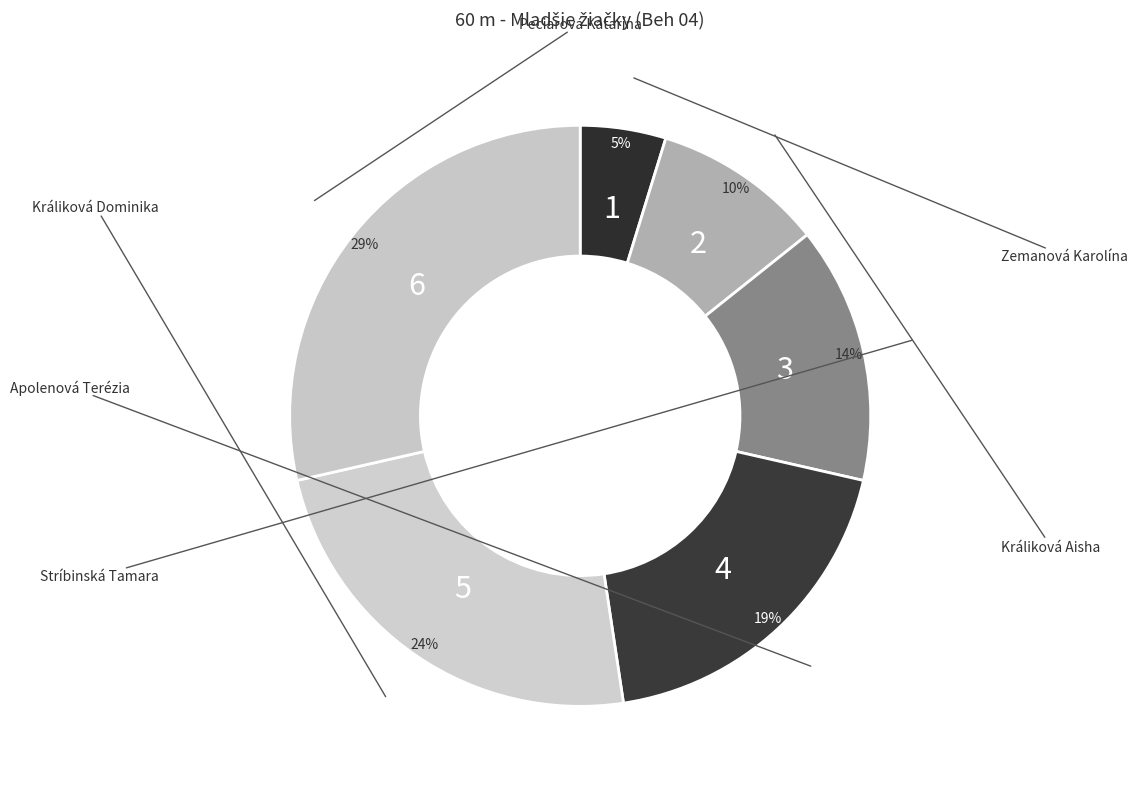

Which slice is the largest?

Peciarová Katarína